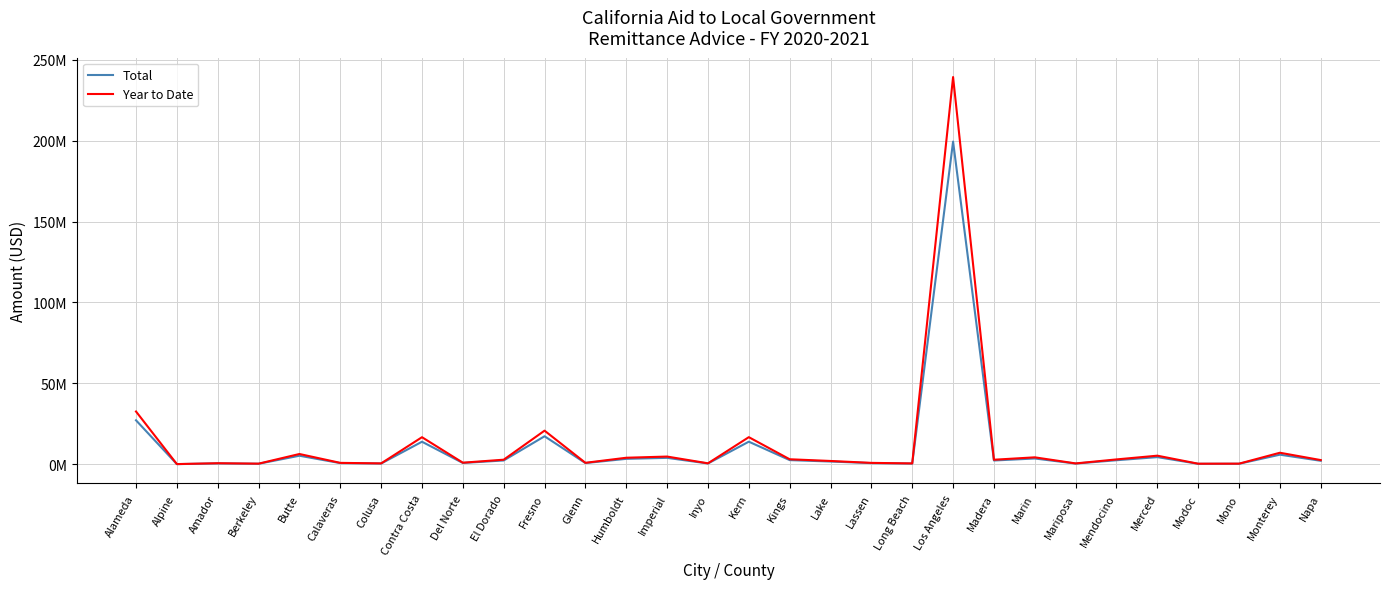

The Year to Date series shows 3611838 at Lake. True or false?

False